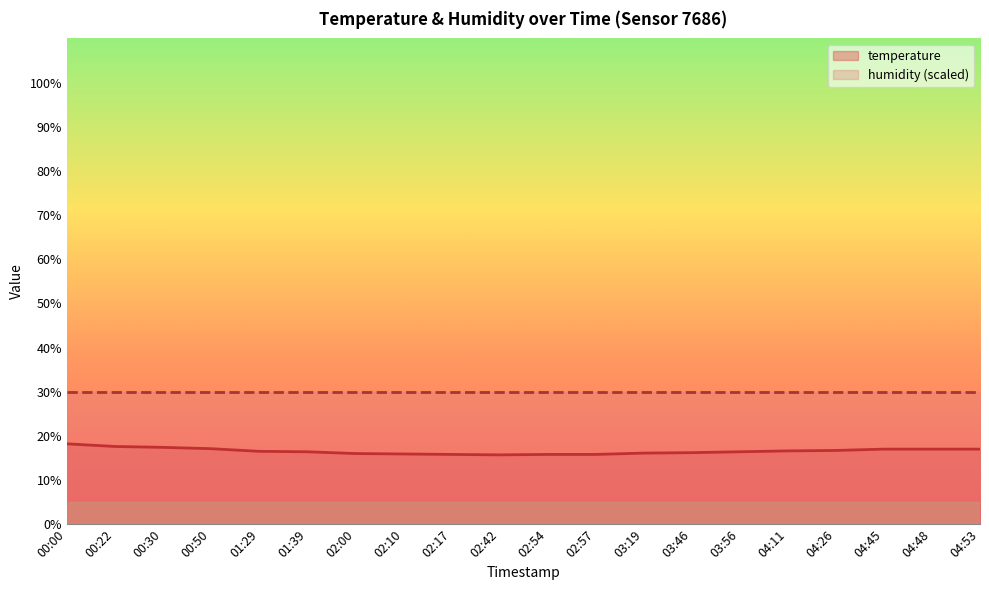

Reading left to right, transcribe all the data shown in this chart.

18.2	17.6	17.4	17.1	16.5	16.4	16.0	15.9	15.8	15.7	15.8	15.8	16.1	16.2	16.4	16.6	16.7	17.0	17.0	17.0